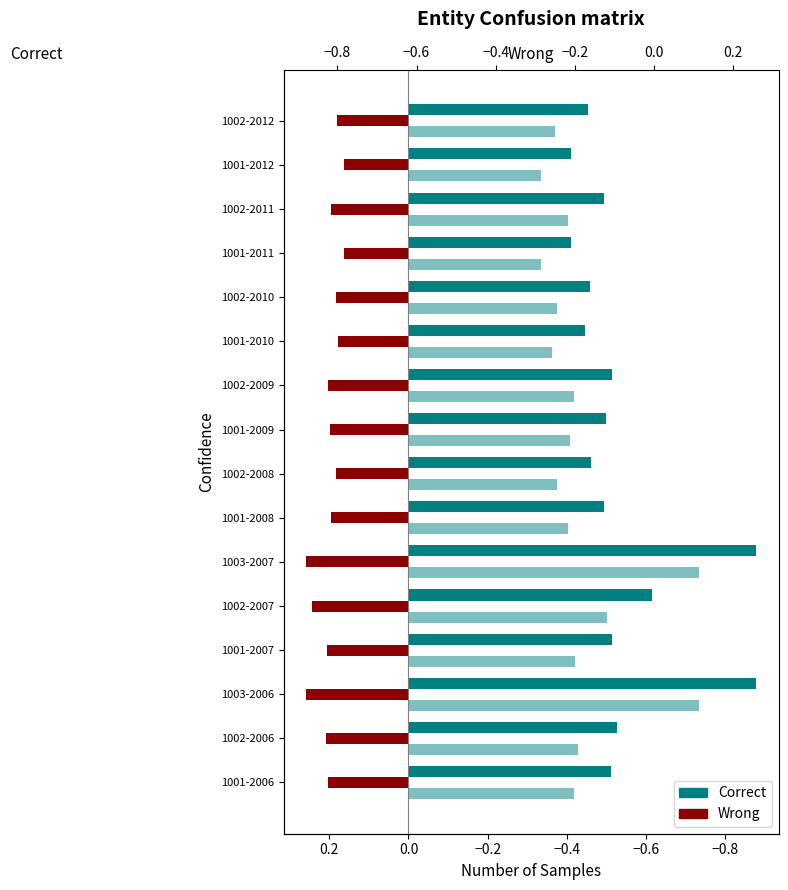

List the series in order of their overall mean, lowest first.

Correct, Wrong